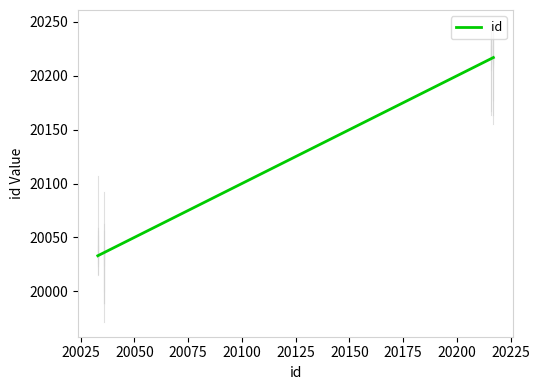

What is the value of the 1st point from the left?

20033